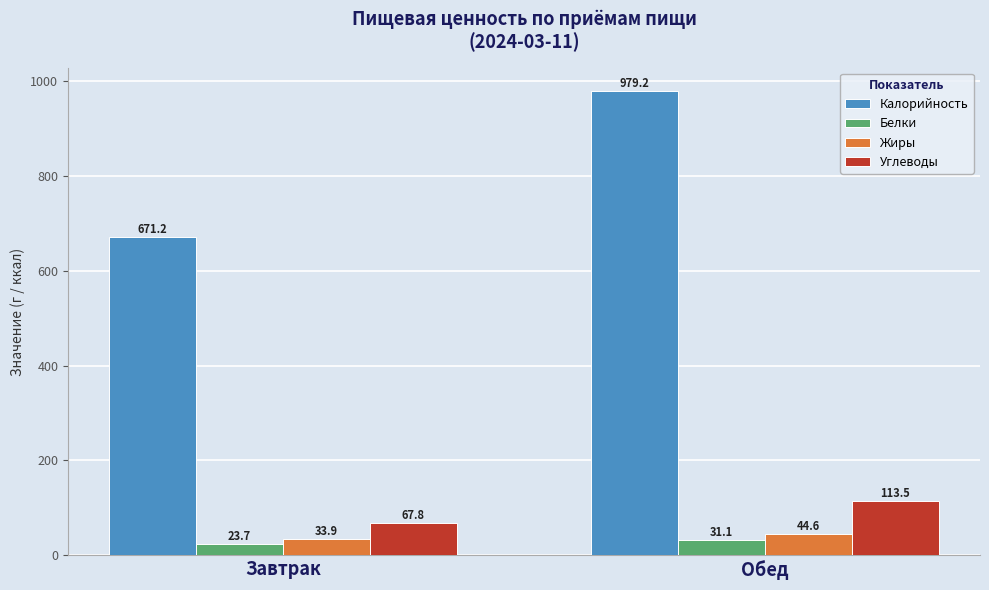

What is the approximate value of Углеводы at Обед?

113.5